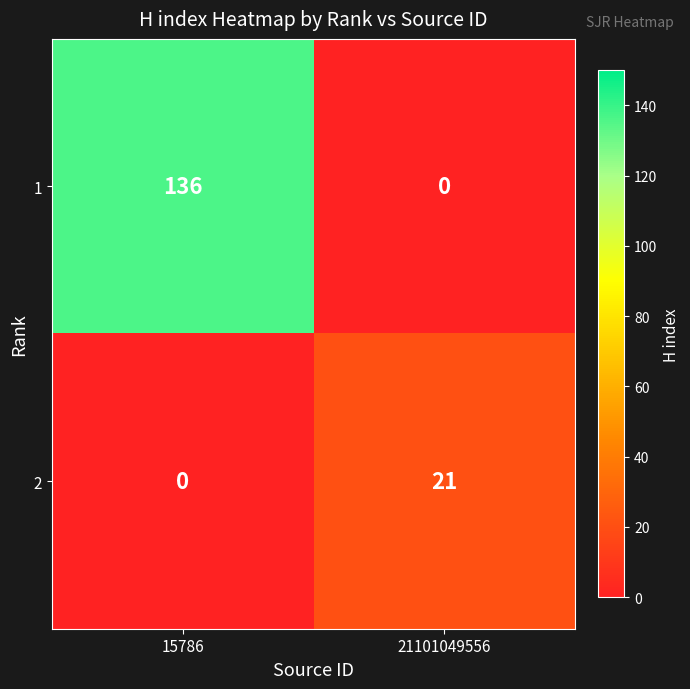

What is the sum of the 2 values at 15786 and 21101049556?

21